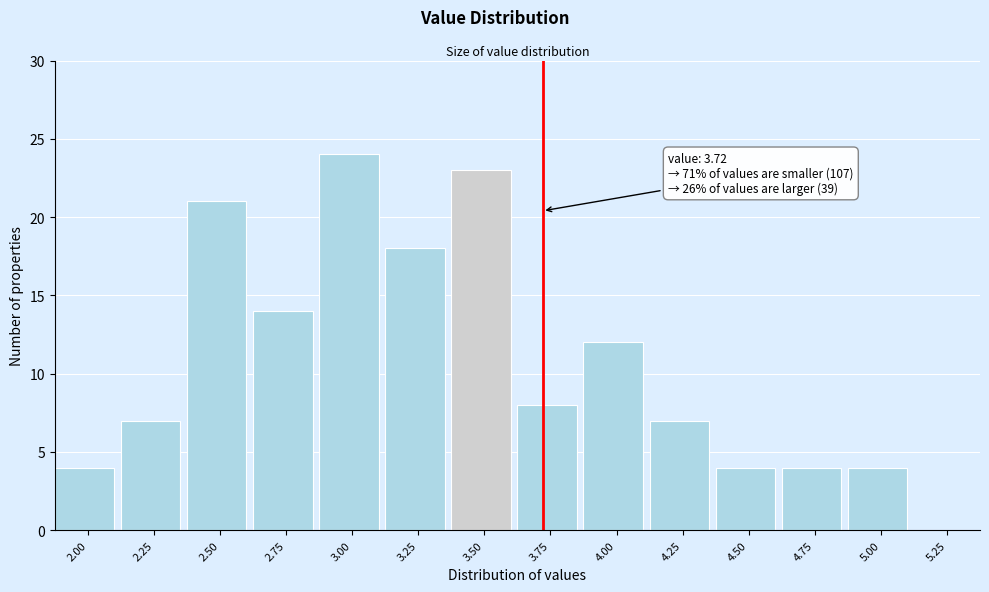

Reading right to left, what are all the values shown in this chart?

5.25=0	5.00=4	4.75=4	4.50=4	4.25=7	4.00=12	3.75=8	3.50=23	3.25=18	3.00=24	2.75=14	2.50=21	2.25=7	2.00=4